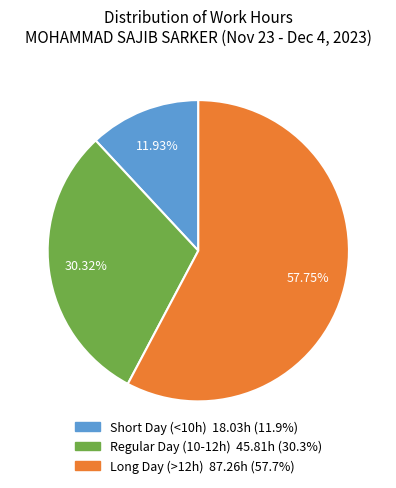

Is there any slice that represents more than half of the pie?

Yes